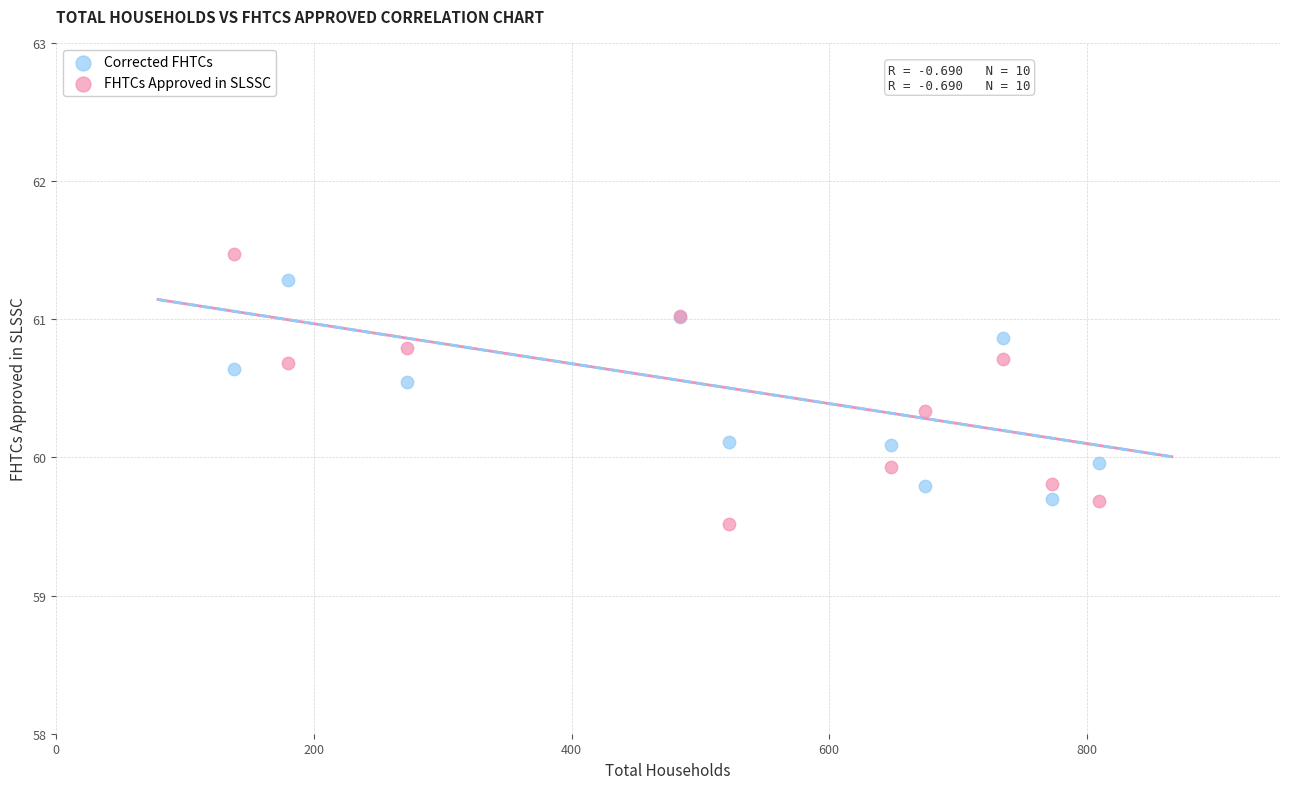

Which series has the widest spread of Y values?

FHTCs Approved in SLSSC